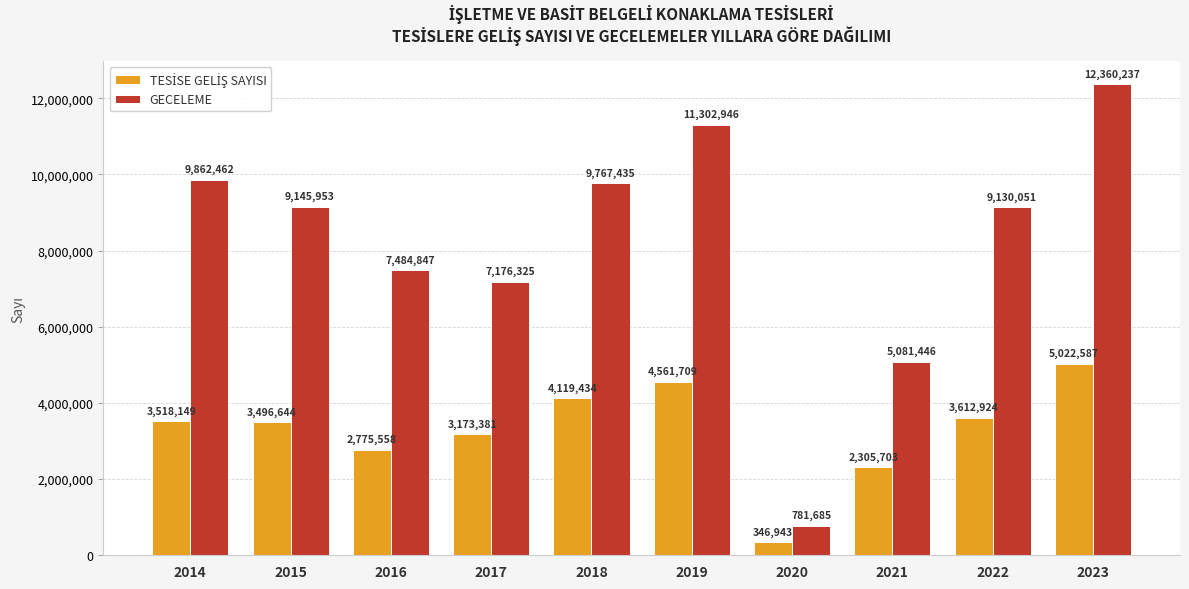

What is the value of the GECELEME bar at the 2nd from the left?

9145953